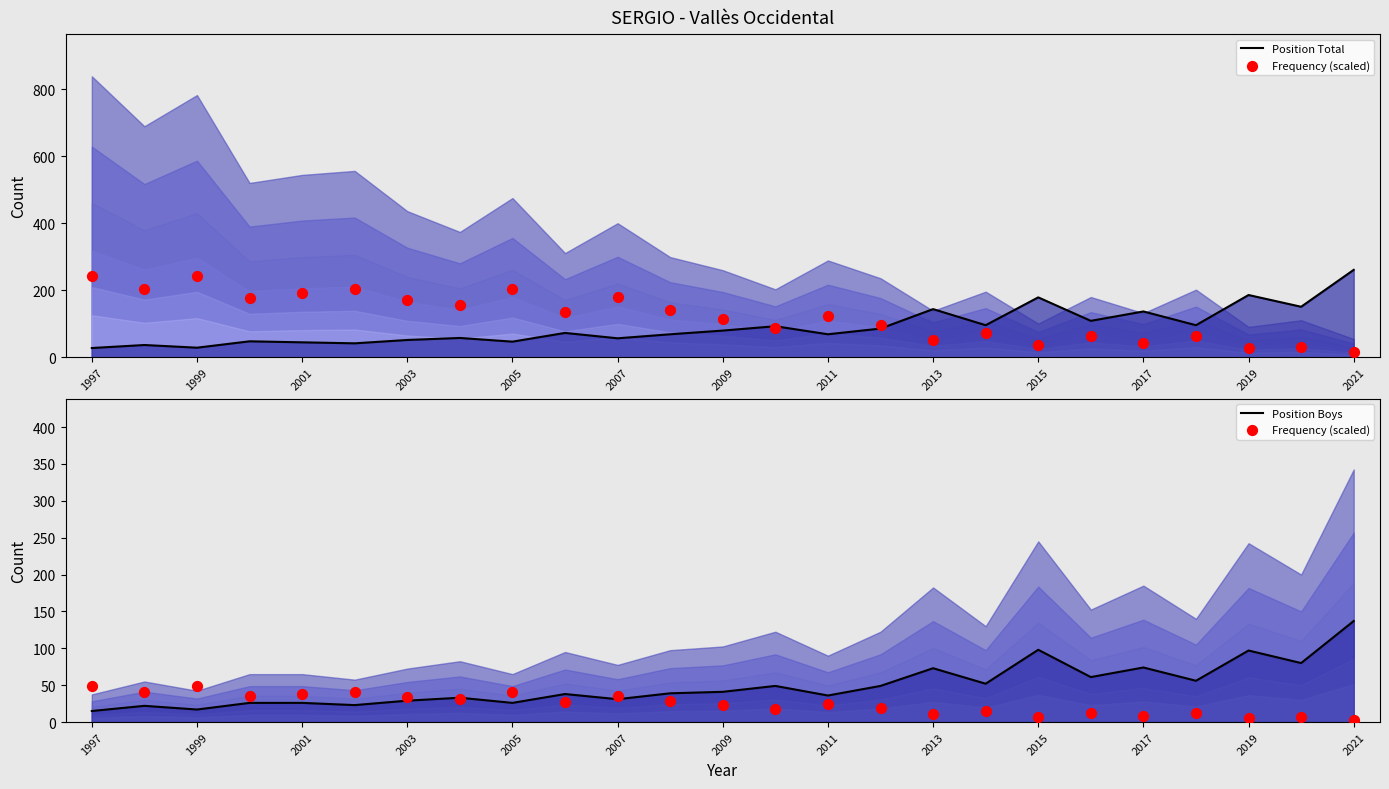

Which series has the widest spread of Y values?

Position Total line